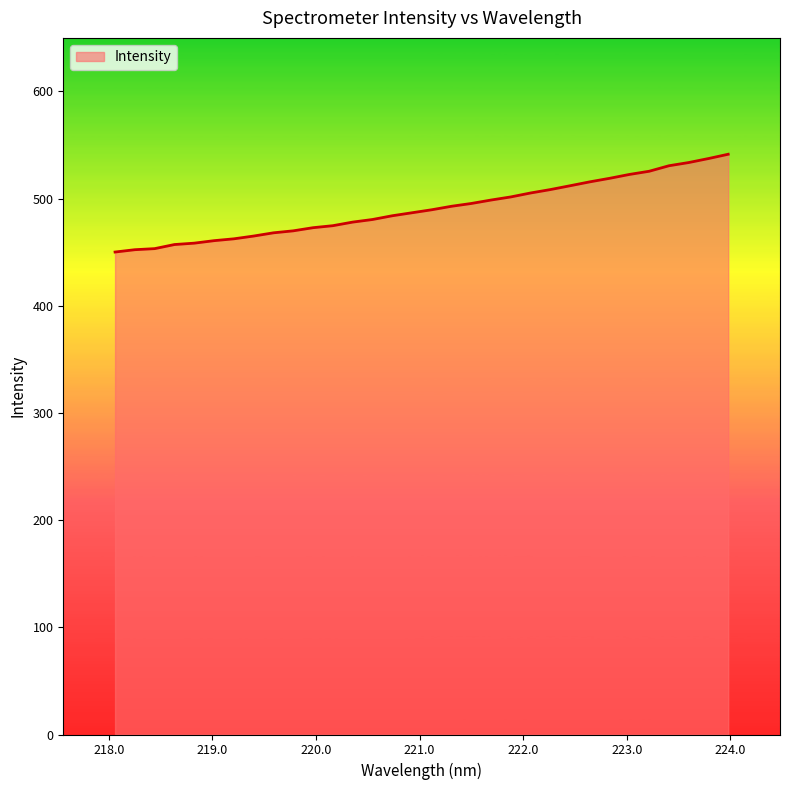

What is the greatest value displayed?

541.4